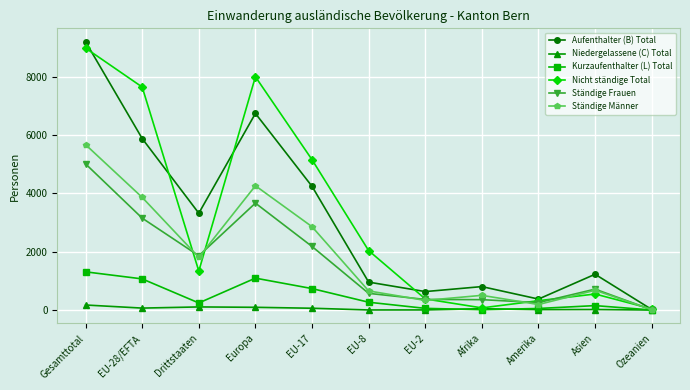

Read the Nicht ständige Total value at Drittstaaten, to the nearest 50.

1350